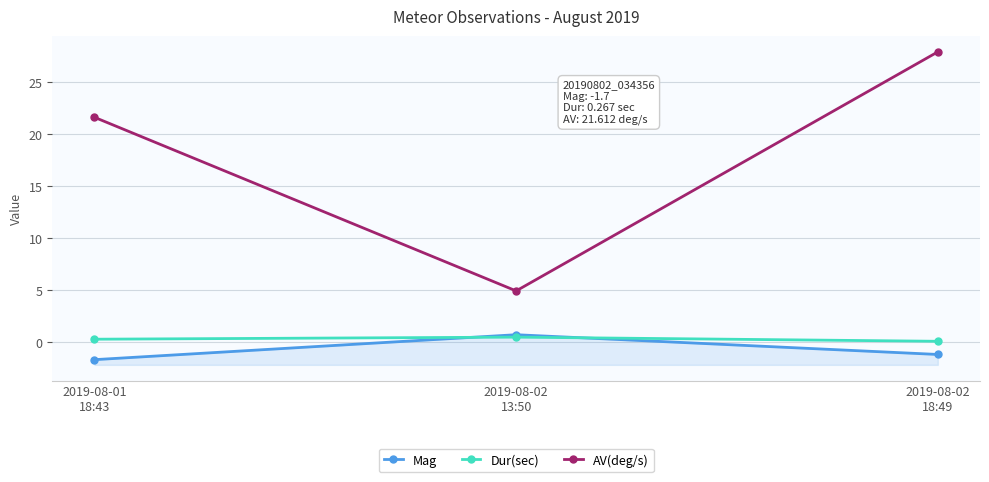

Between 2019-08-02
13:50 and 2019-08-02
18:49, which series saw the biggest shift?

AV(deg/s)